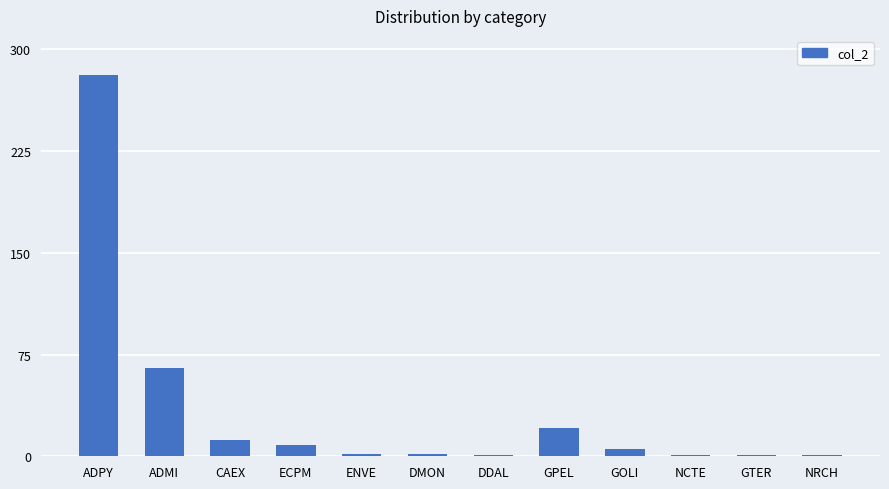

What position from the left is GPEL?

8